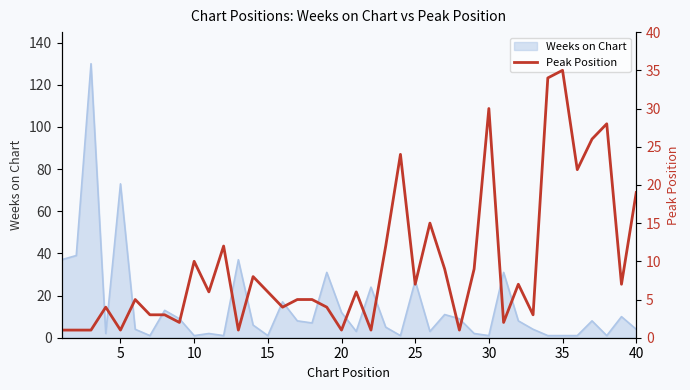

What is the average value?

10